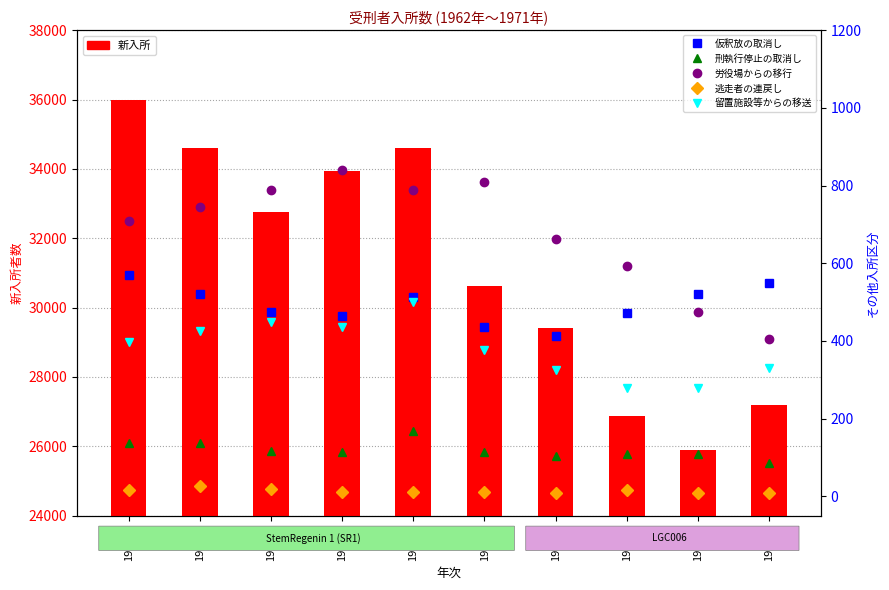

What is the spread (max minus min) of values at 1967年?

30606